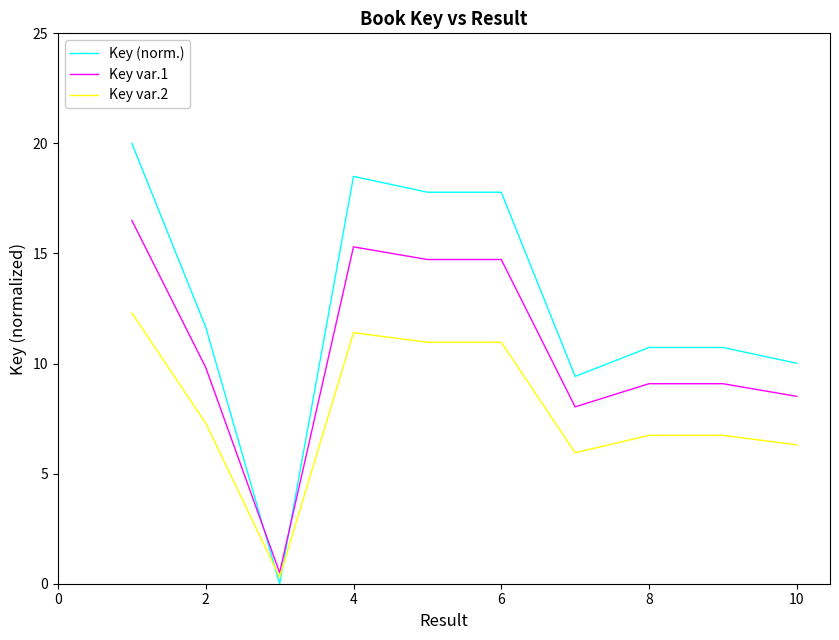

Reading right to left, what are all the values shown in this chart?

Key (norm.): 10.0	10.7	10.7	9.4	17.8	17.8	18.5	0.0	11.6	20.0
Key var.1: 8.5	9.1	9.1	8.0	14.7	14.7	15.3	0.5	9.8	16.5
Key var.2: 6.3	6.7	6.7	5.9	11.0	11.0	11.4	0.3	7.3	12.3